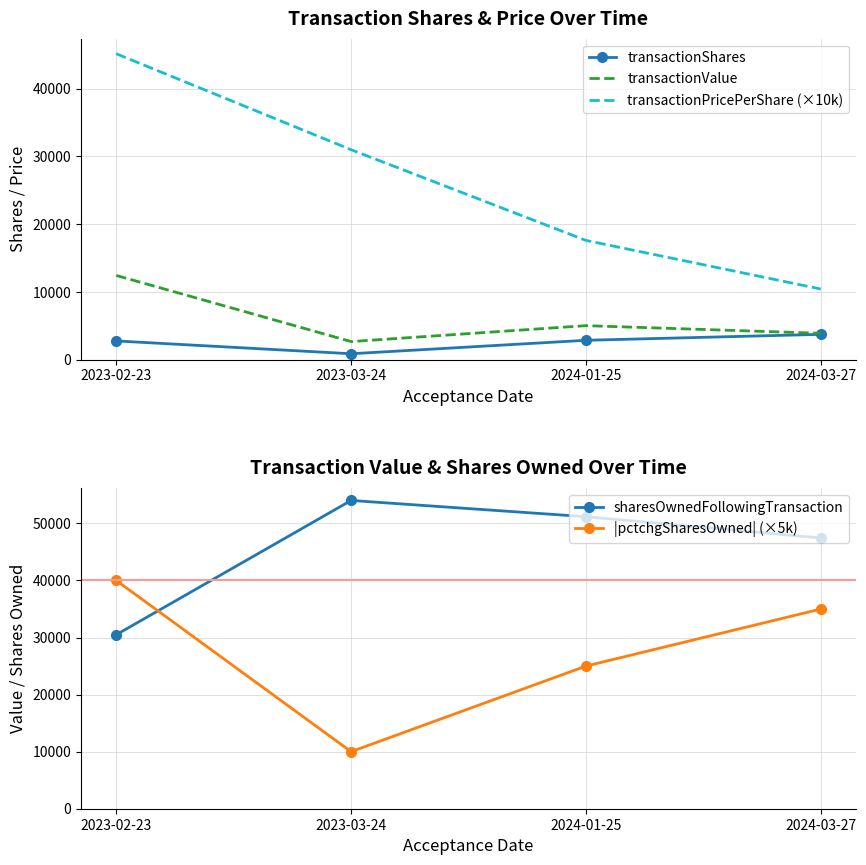

The transactionShares series shows 2750 at 2023-02-23. True or false?

True